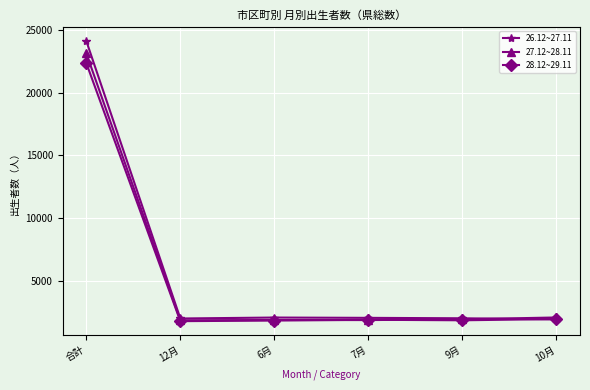

Rank the series by their average value, from lowest to highest.

28.12~29.11, 27.12~28.11, 26.12~27.11